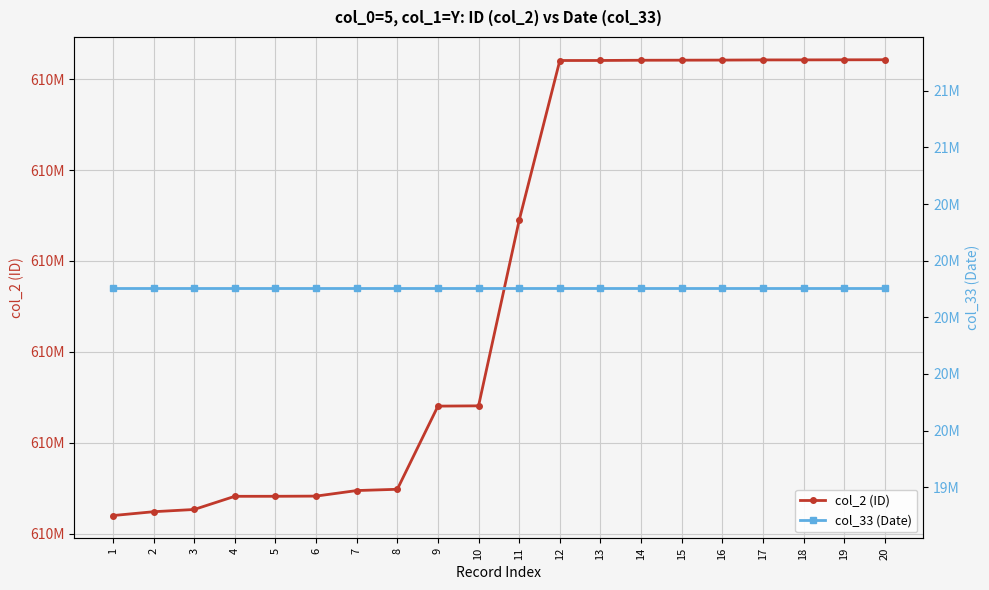

Which category has the lowest value in the col_33 (Date) series?

1